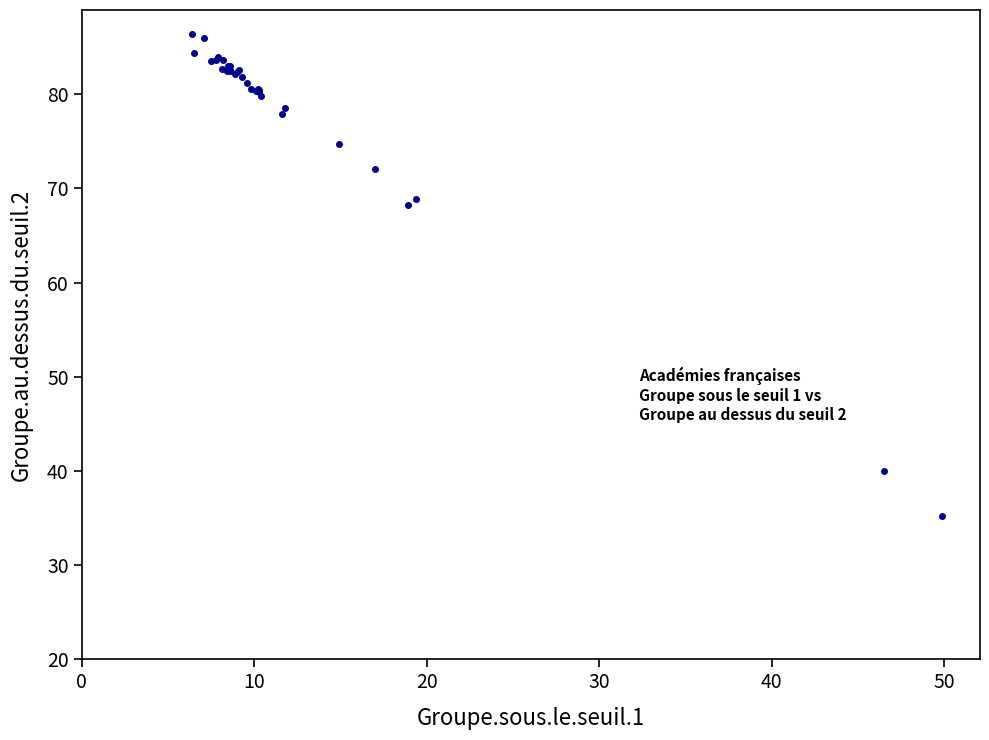

What Y value in the scatter plot is closest to 60?

68.2